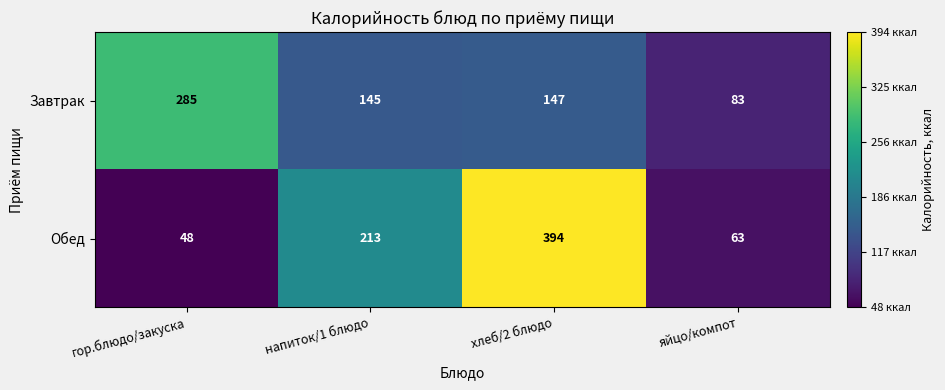

At which label does Обед reach its minimum?

гор.блюдо/закуска